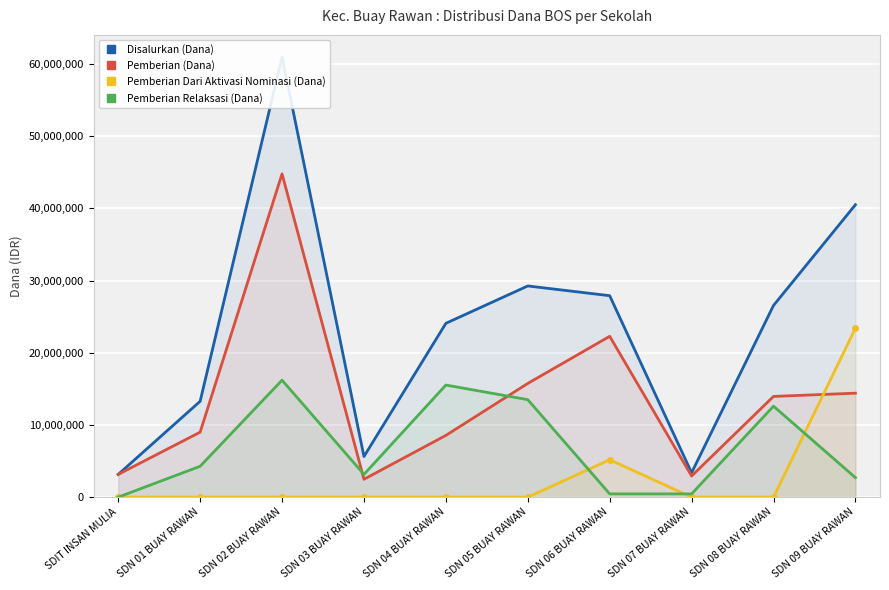

What are all the series names shown in the legend?

Disalurkan (Dana), Pemberian (Dana), Pemberian Dari Aktivasi Nominasi (Dana), Pemberian Relaksasi (Dana)